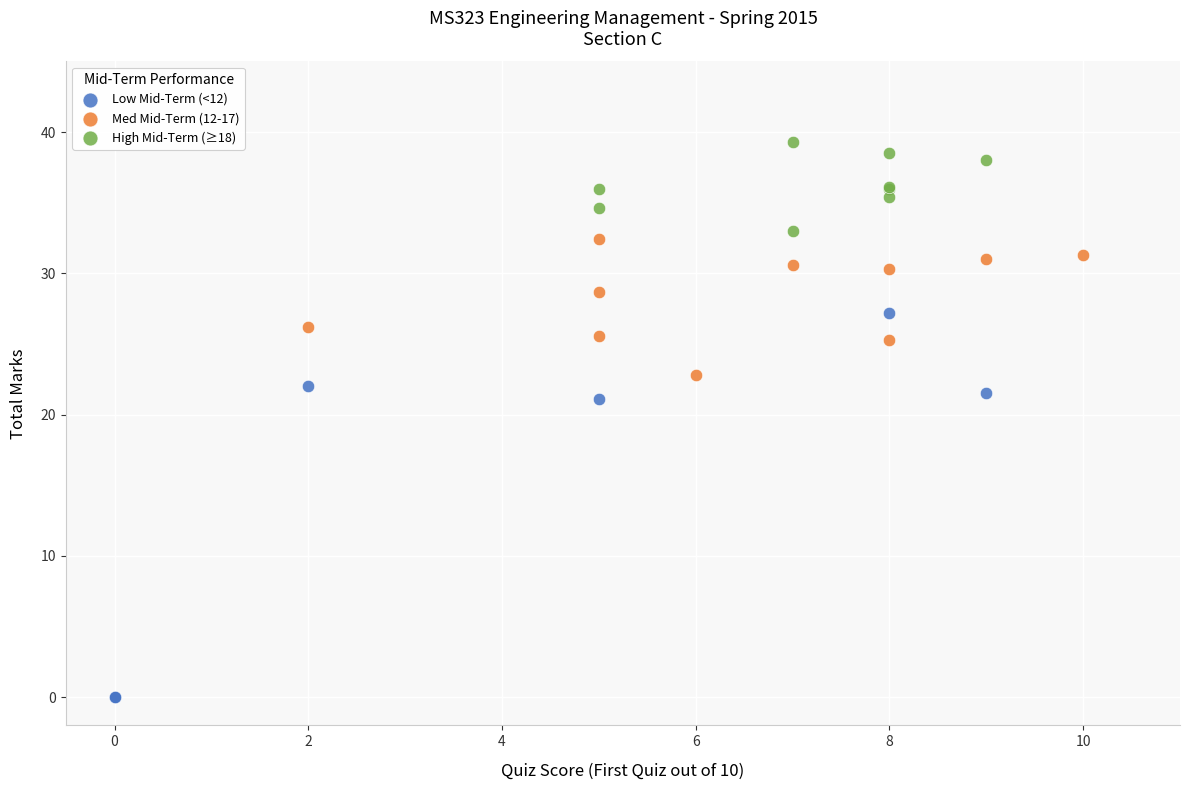

Which series has the largest Y range (max minus min)?

Low Mid-Term (<12)